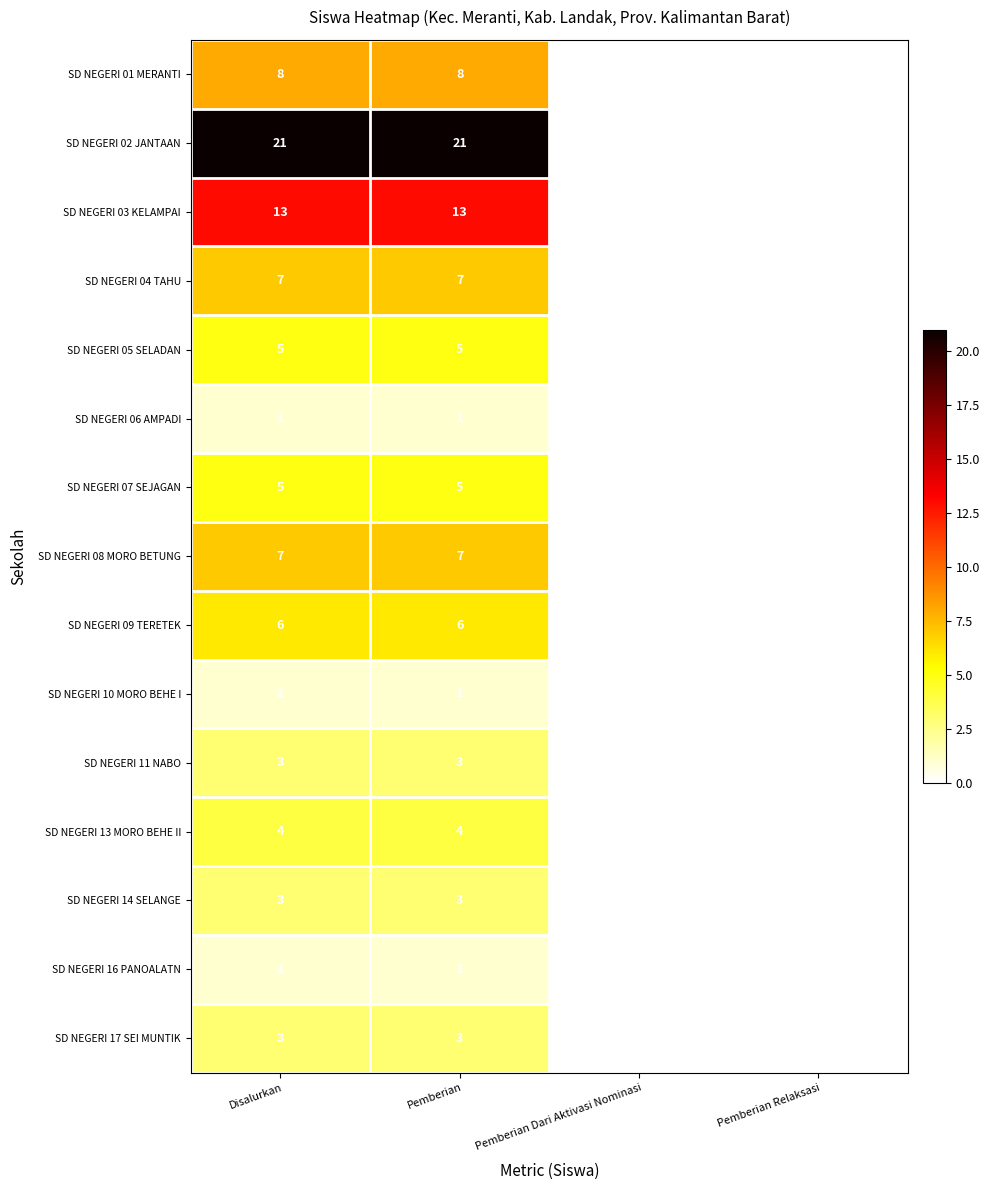

What is the difference between the SD NEGERI 13 MORO BEHE II values at Disalurkan and Pemberian Relaksasi?

4